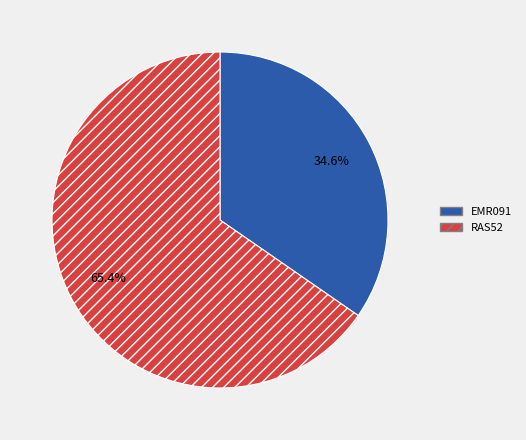

What percentage is the RAS52 slice, to the nearest percent?

65%